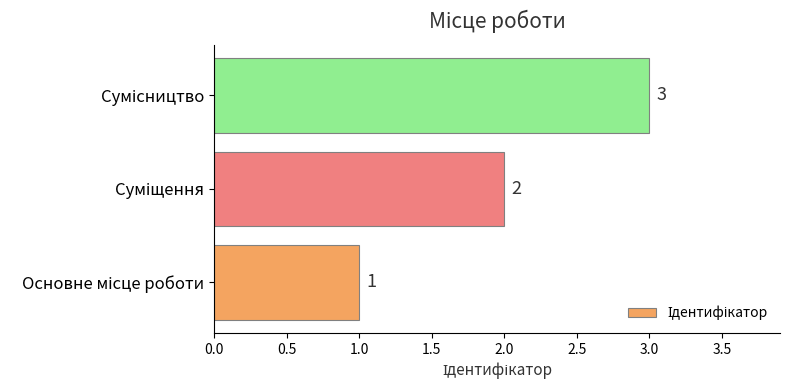

How many distinct data groups are displayed?

1